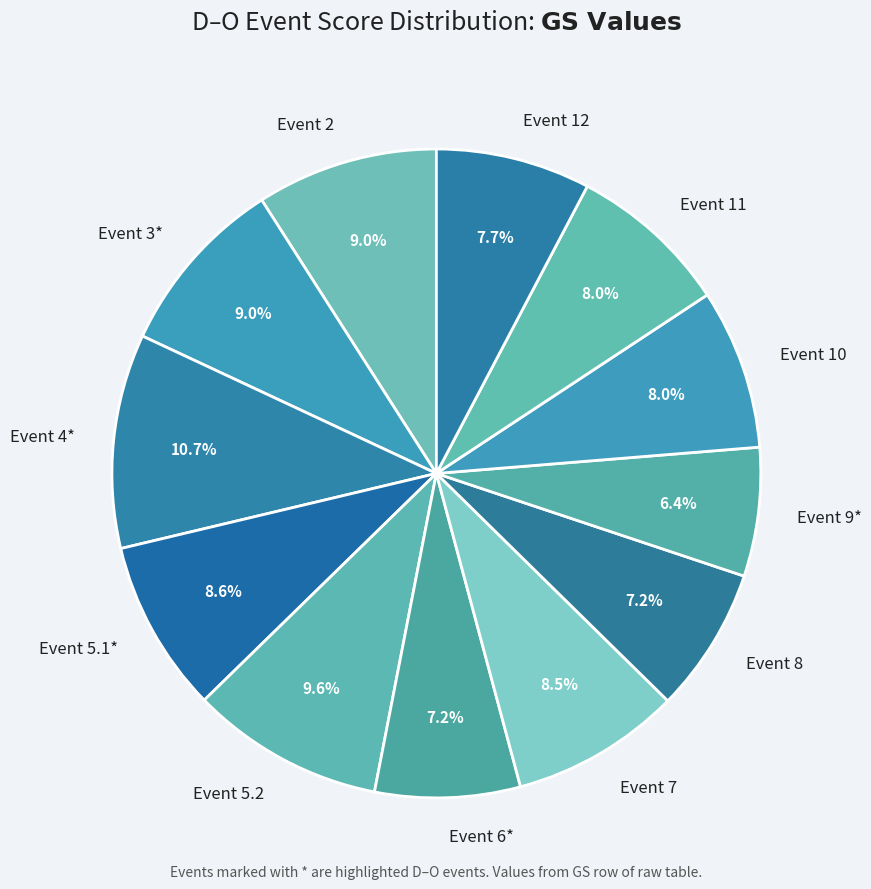

Which category has the biggest portion of the pie?

Event 4*